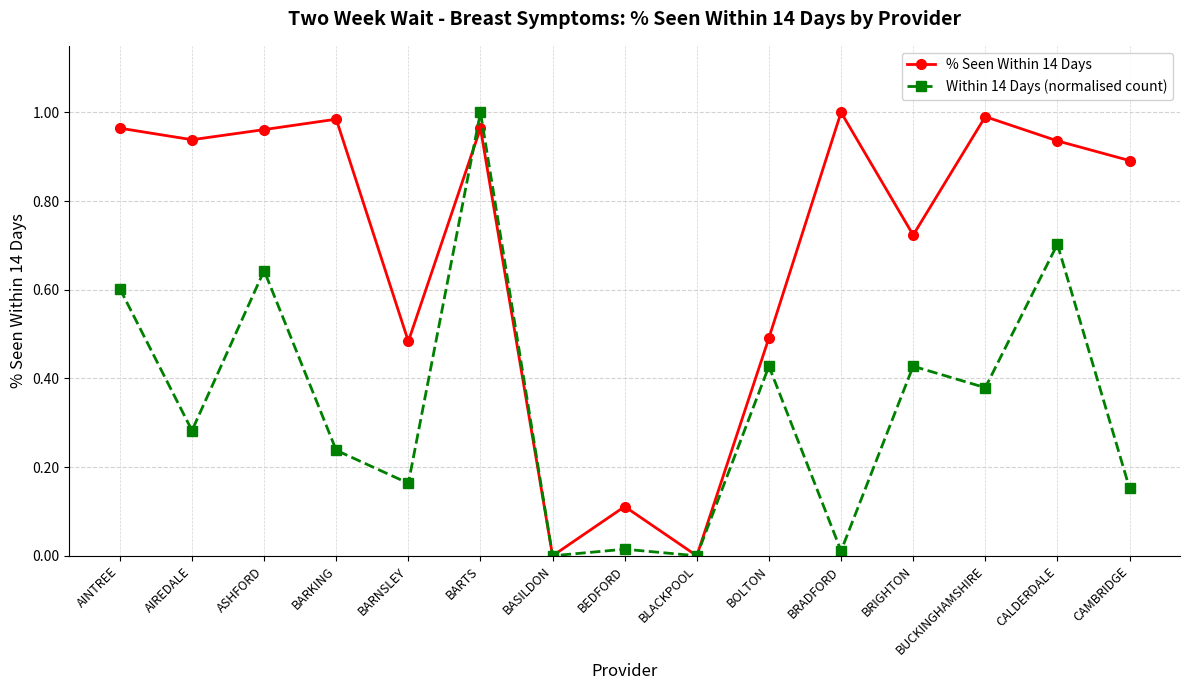

List the series in order of their overall mean, lowest first.

Within 14 Days (normalised count), % Seen Within 14 Days